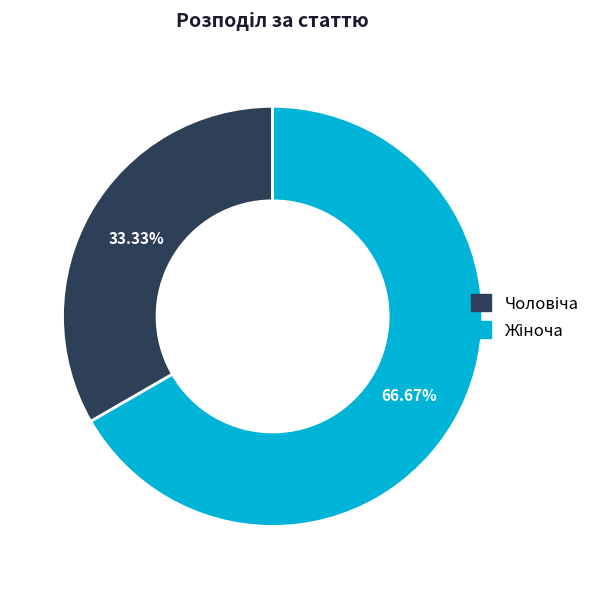

Is there any slice that represents more than half of the pie?

Yes